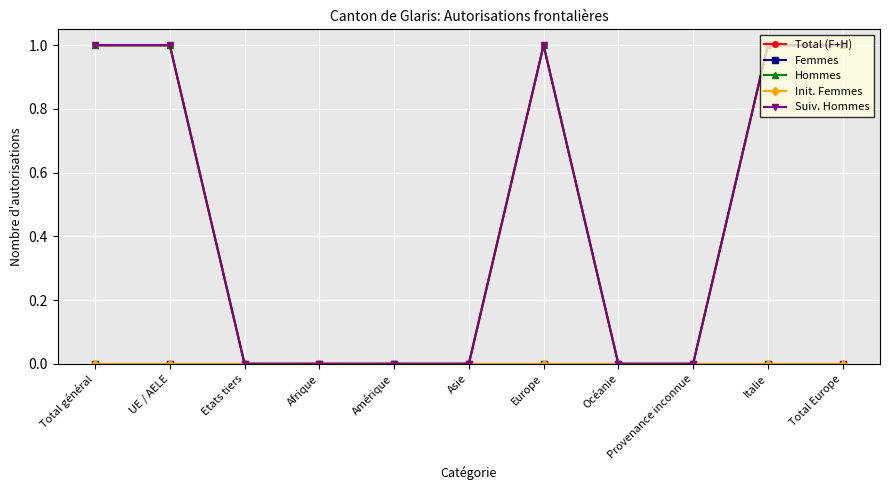

True or false: Femmes and Total (F+H) cross at least once.

False